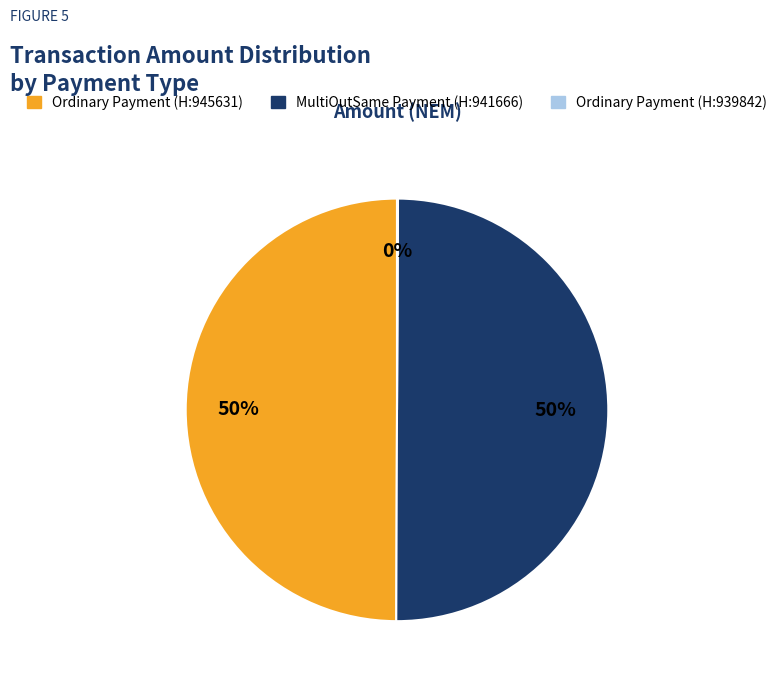

To the nearest percent, what is the average slice percentage?

33%